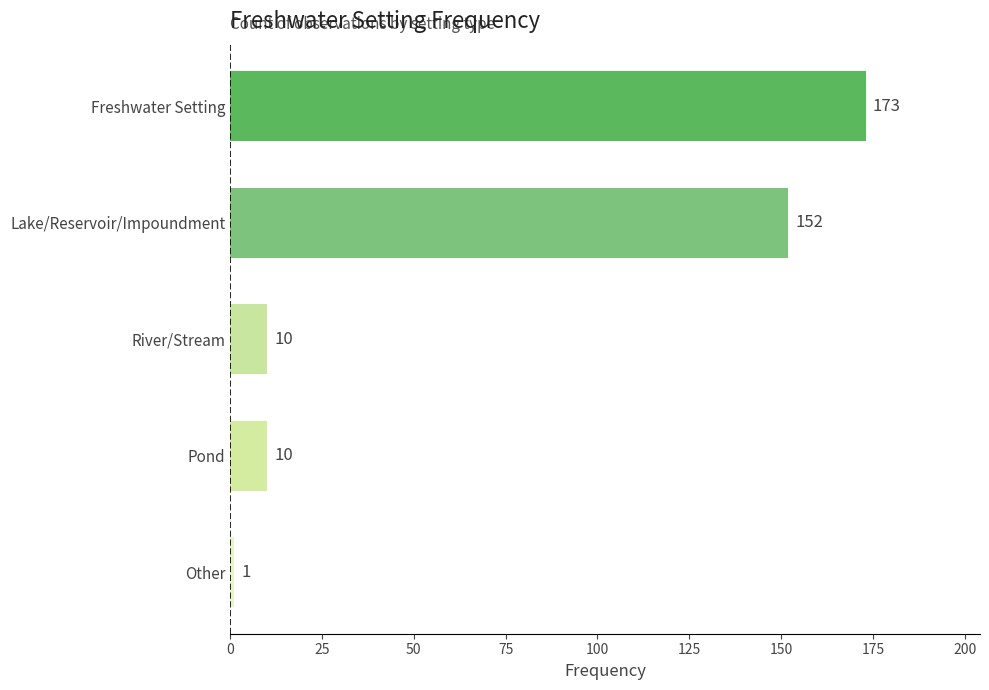

Reading top to bottom, transcribe all the data shown in this chart.

Freshwater Setting=173	Lake/Reservoir/Impoundment=152	River/Stream=10	Pond=10	Other=1